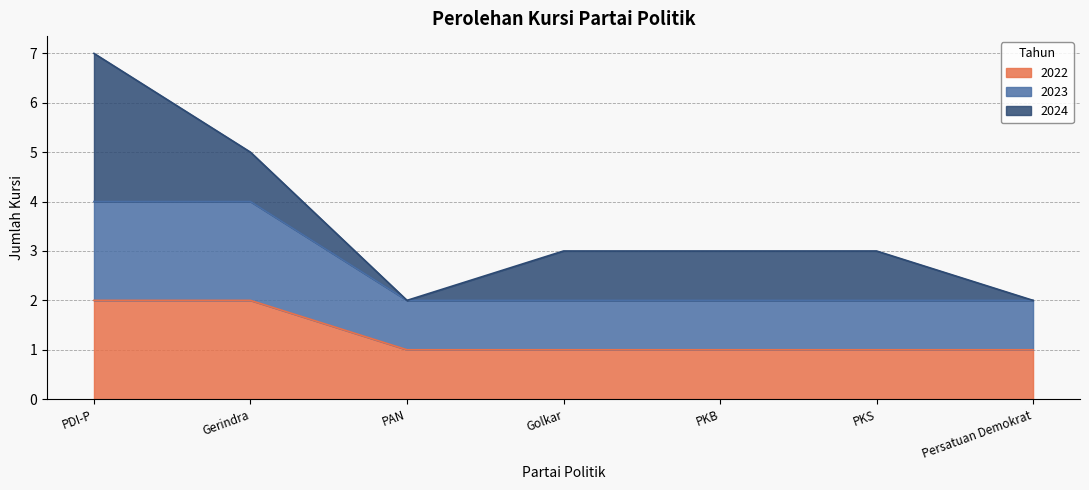

True or false: 2022 and 2023 cross at least once.

False